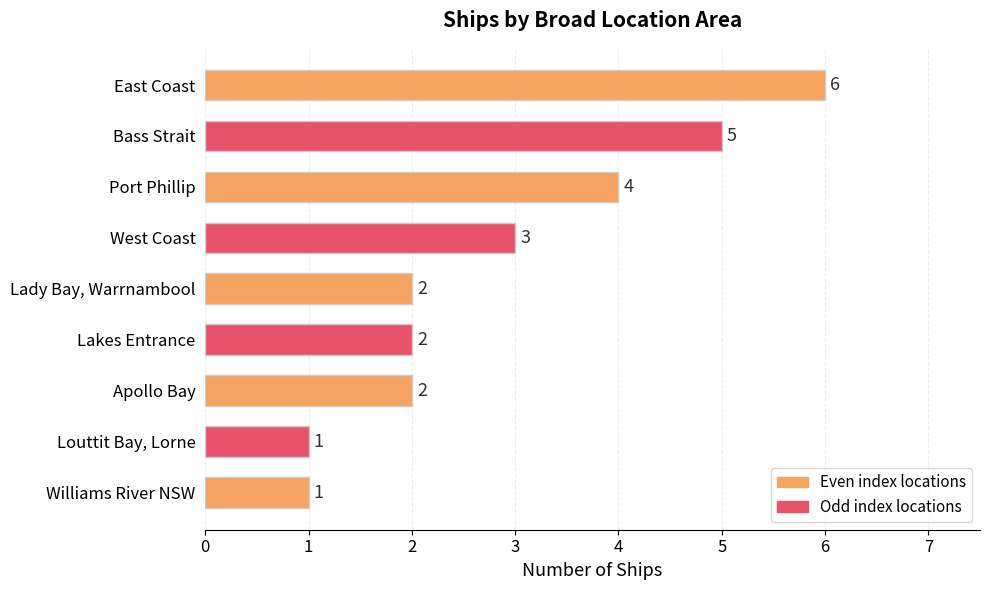

Reading top to bottom, transcribe all the data shown in this chart.

East Coast=6	Bass Strait=5	Port Phillip=4	West Coast=3	Lady Bay, Warrnambool=2	Lakes Entrance=2	Apollo Bay=2	Louttit Bay, Lorne=1	Williams River NSW=1